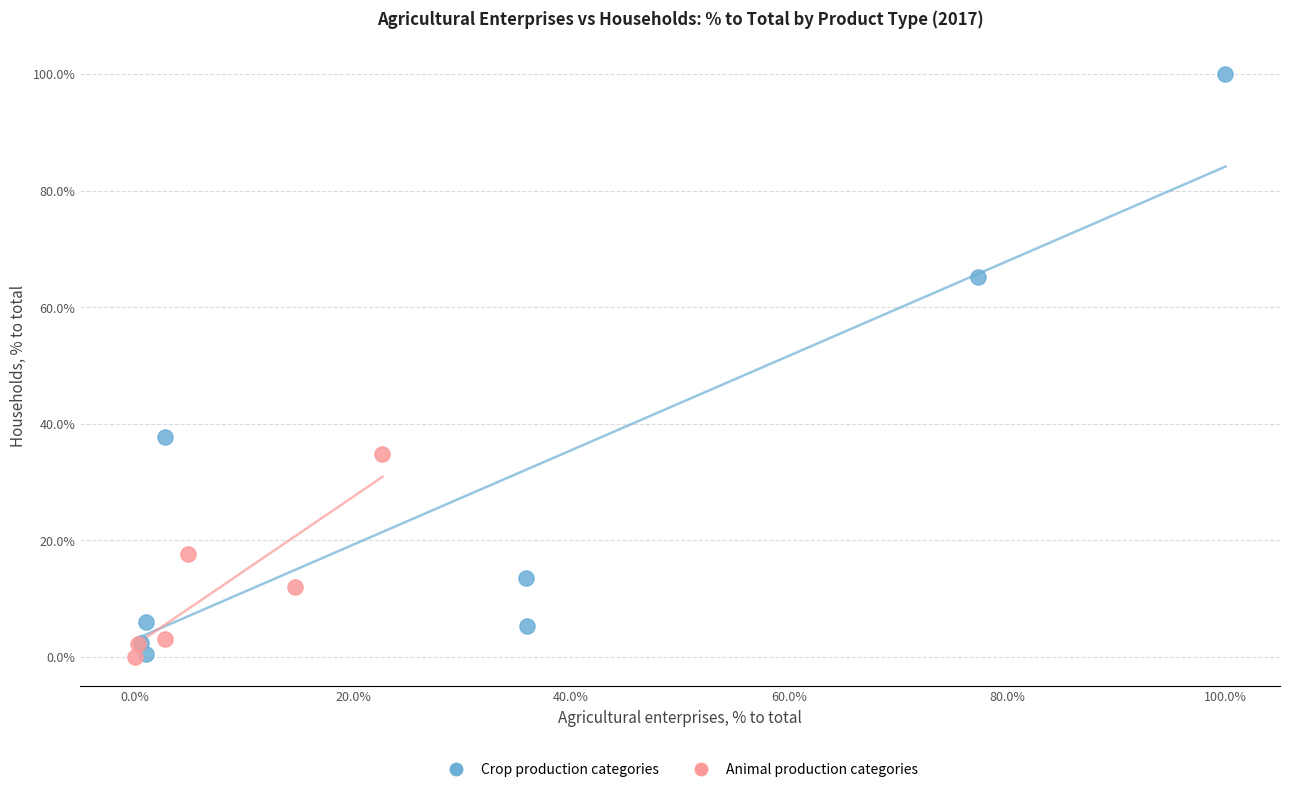

What are all the series names shown in the legend?

Crop production categories, Animal production categories